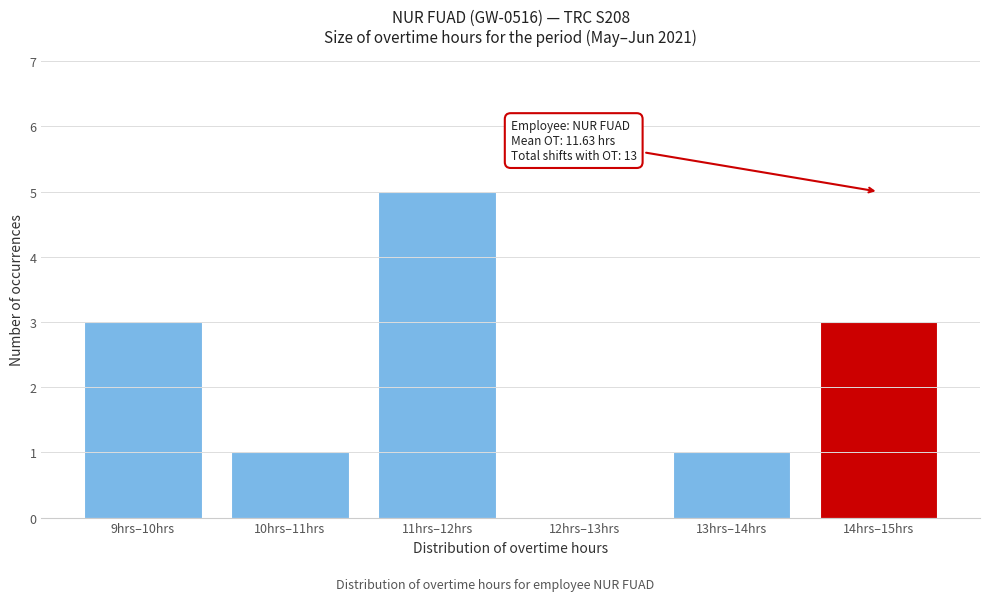

Reading right to left, what are all the values shown in this chart?

14hrs–15hrs=3	13hrs–14hrs=1	12hrs–13hrs=0	11hrs–12hrs=5	10hrs–11hrs=1	9hrs–10hrs=3